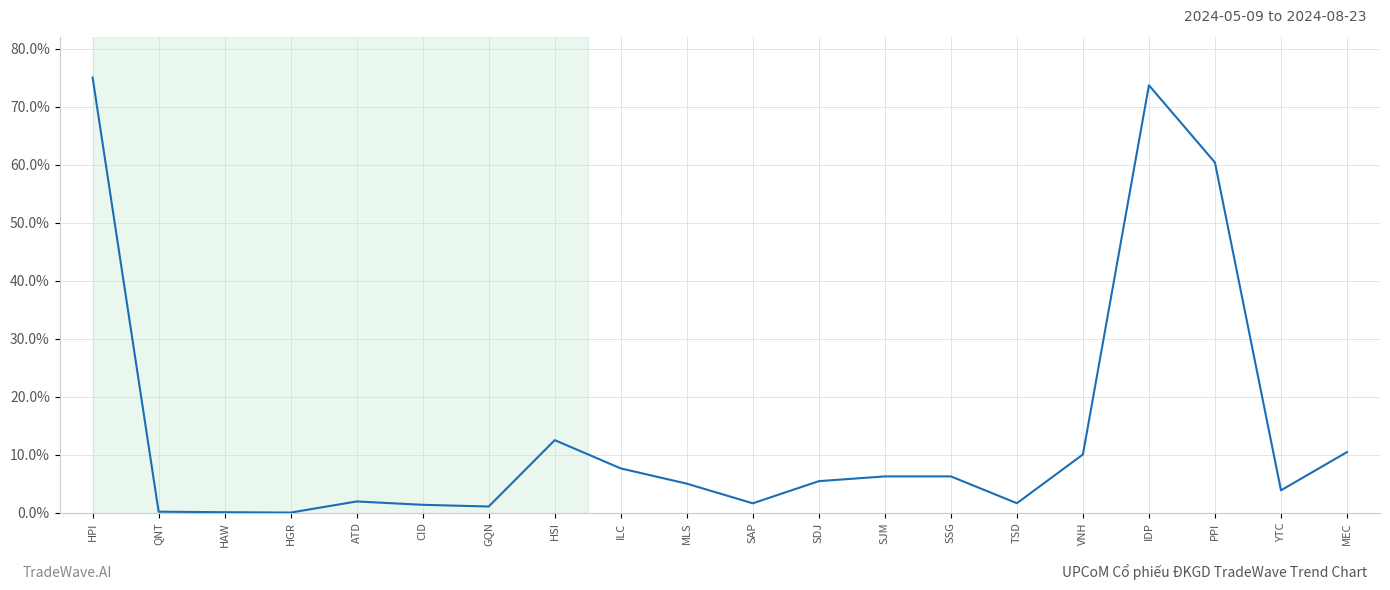

What is the difference between the maximum and minimum values?

75.0